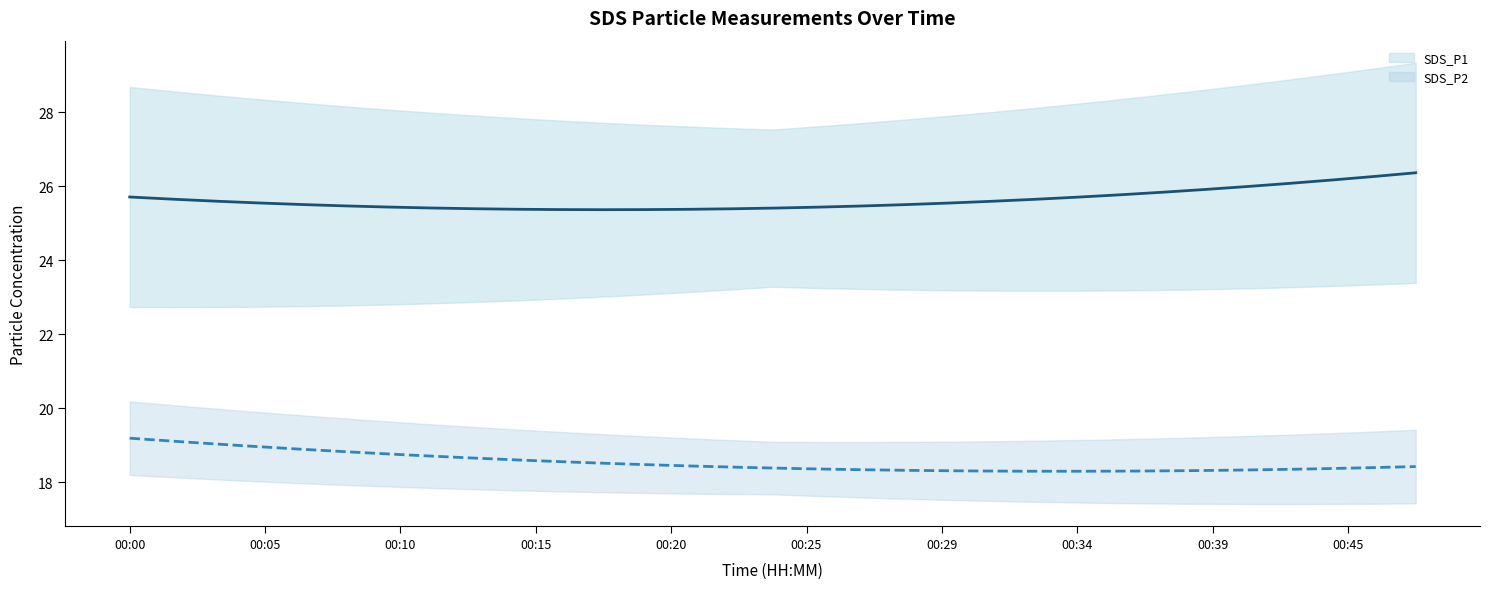

At 00:07, list the series in order from largest to smallest.

SDS_P1, SDS_P2